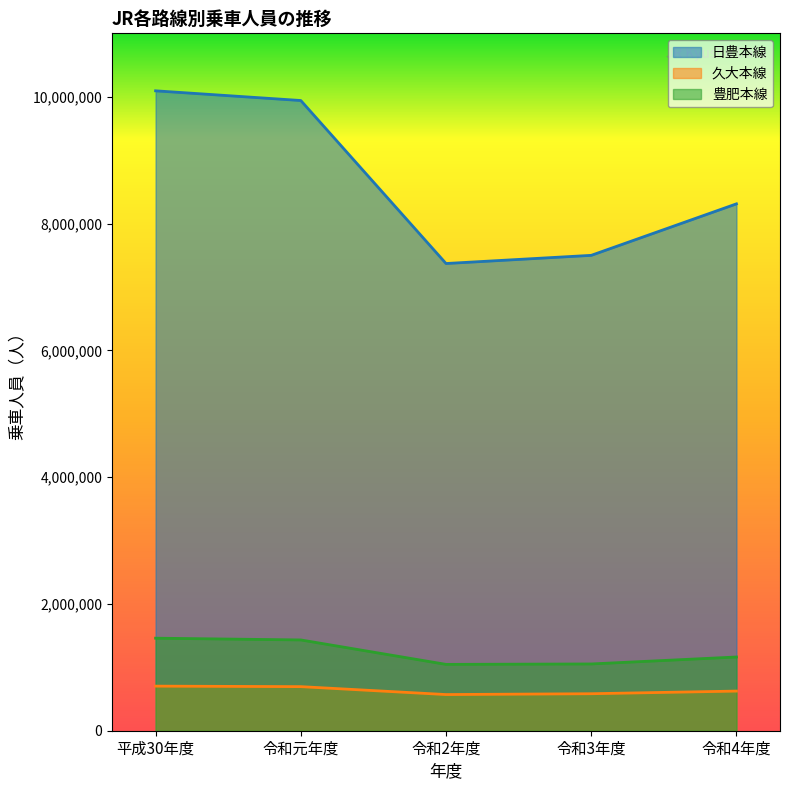

Rank the categories by 豊肥本線 value from highest to lowest.

平成30年度, 令和元年度, 令和4年度, 令和3年度, 令和2年度